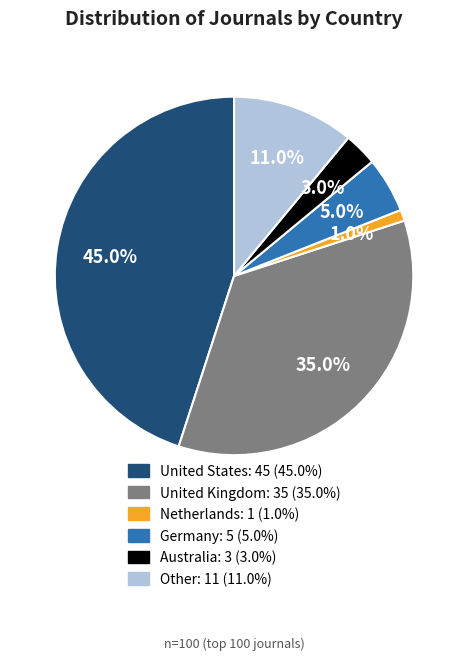

To the nearest percent, what is the combined percentage of Other and Netherlands?

12%